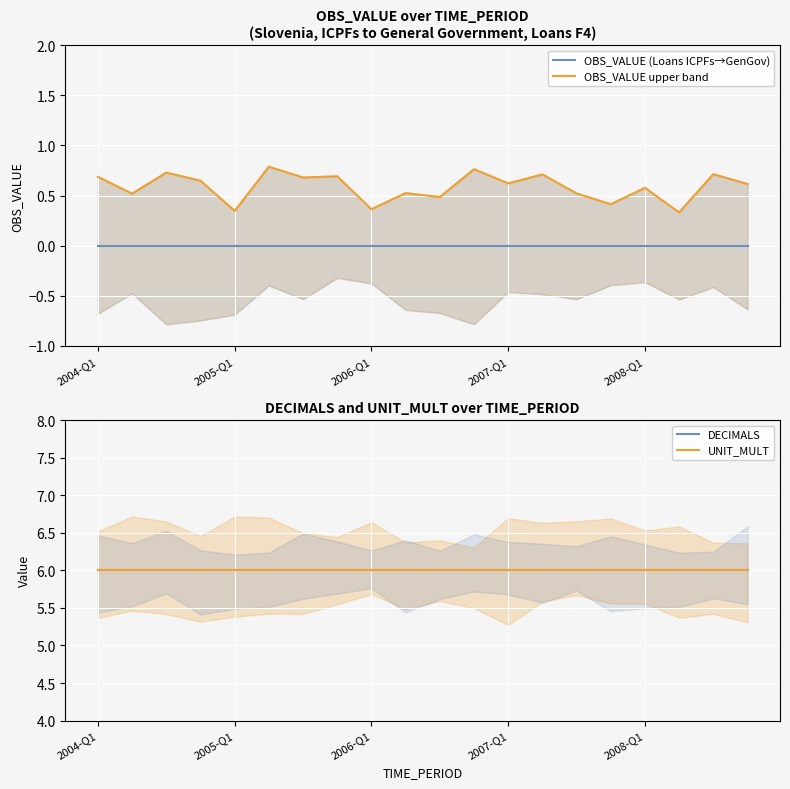

Which label corresponds to the smallest value in the chart?

2004-Q1